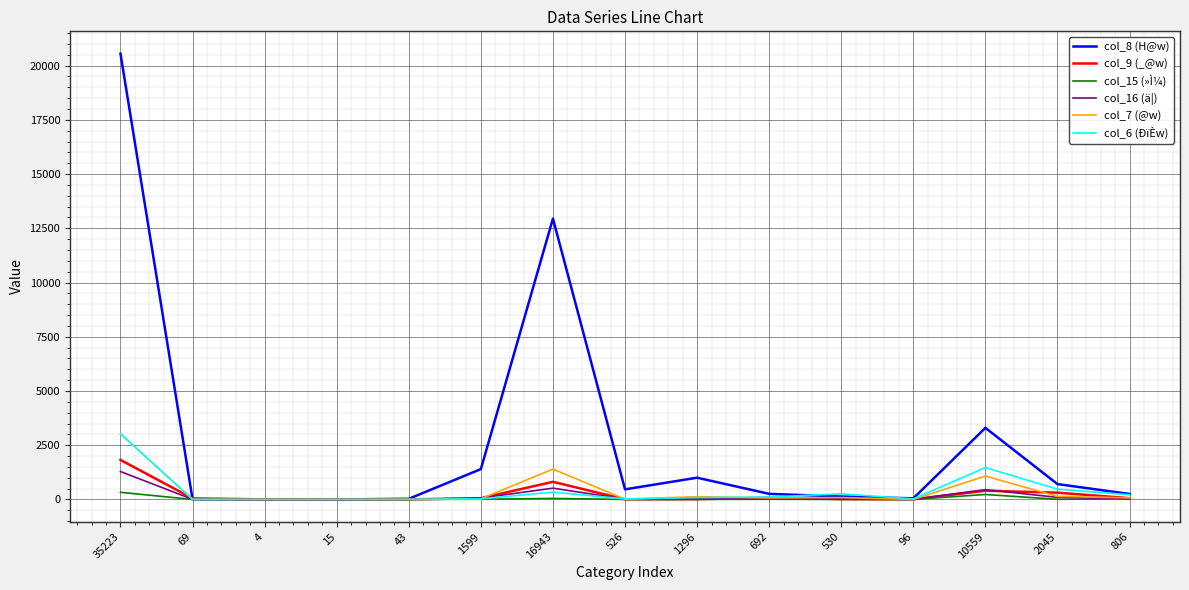

What is the average value of the col_16 (ä¦) series?

171